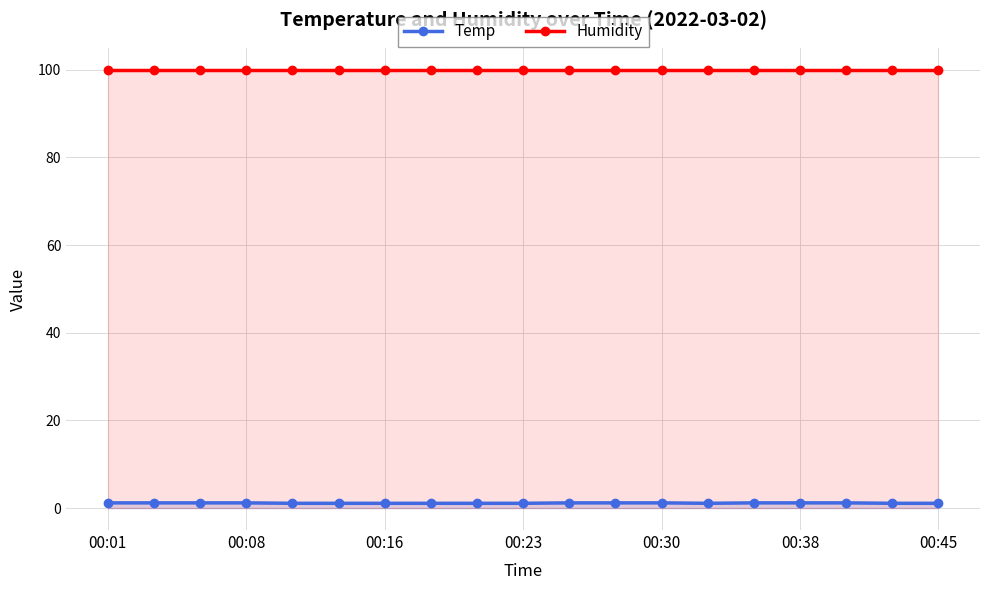

True or false: Temp and Humidity intersect in this chart.

False